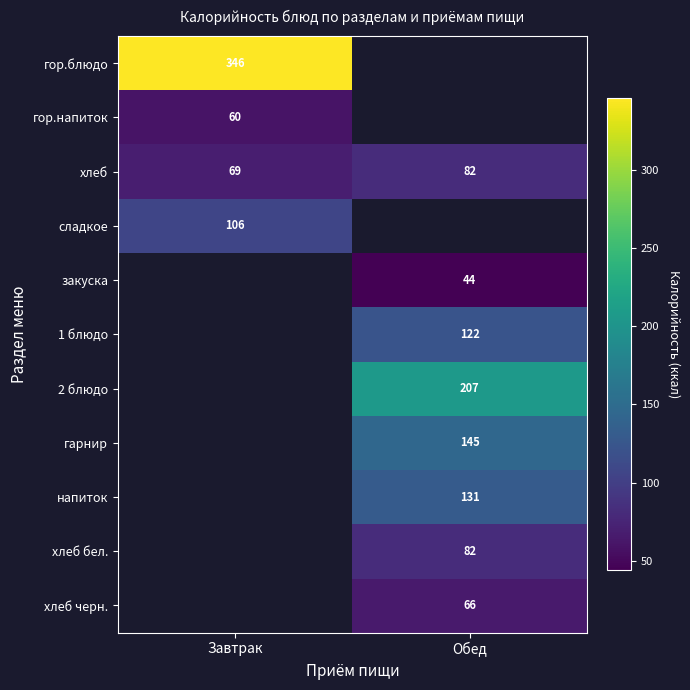

The гор.напиток series shows 60 at Завтрак. True or false?

True